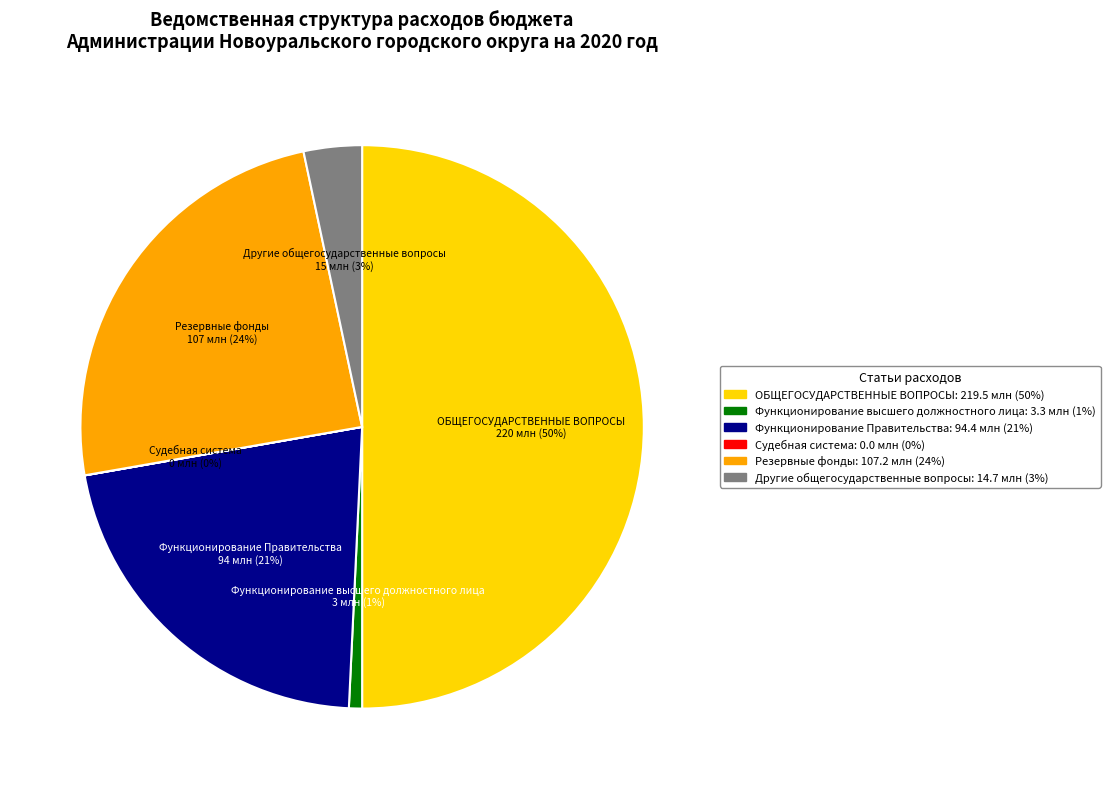

What percentage is the Функционирование Правительства slice, to the nearest percent?

21%